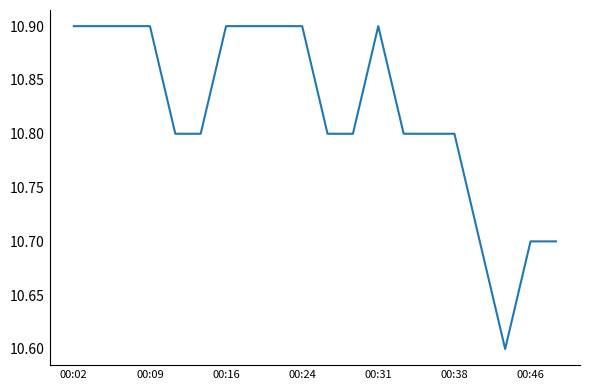

What is the maximum value shown in the chart?

10.9